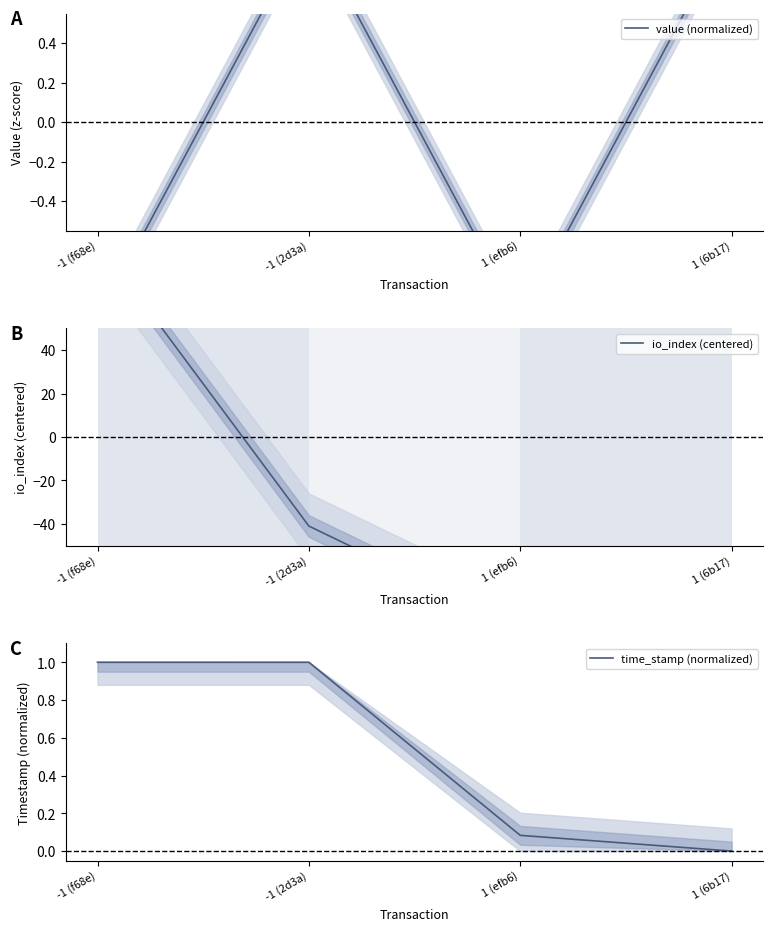

What position from the left is -1 (2d3a)?

2